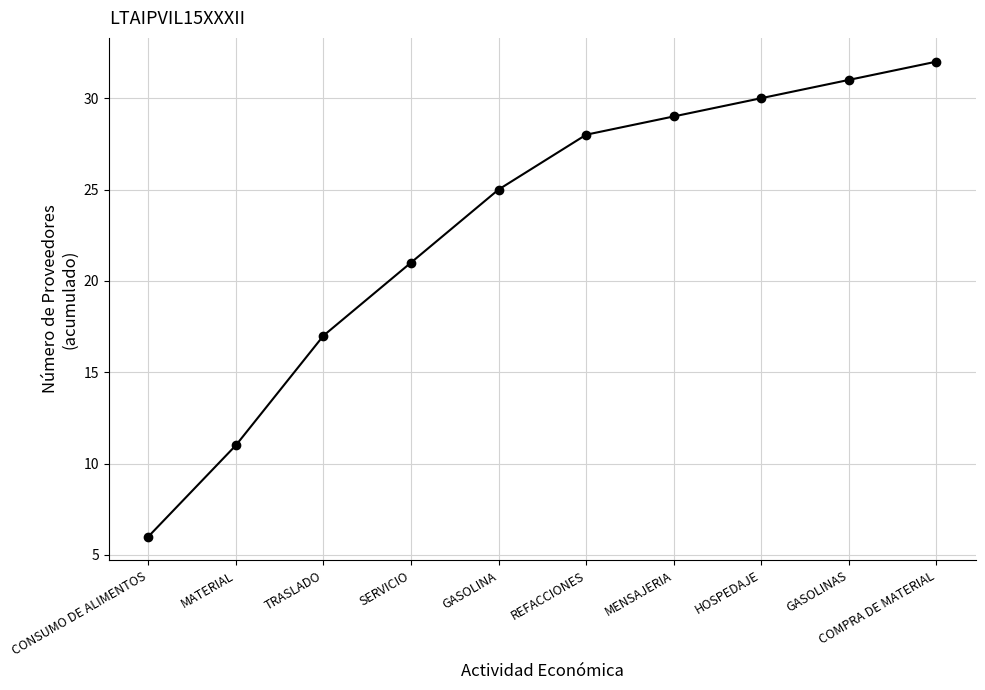

What is the label of the 3rd point from the right?

HOSPEDAJE